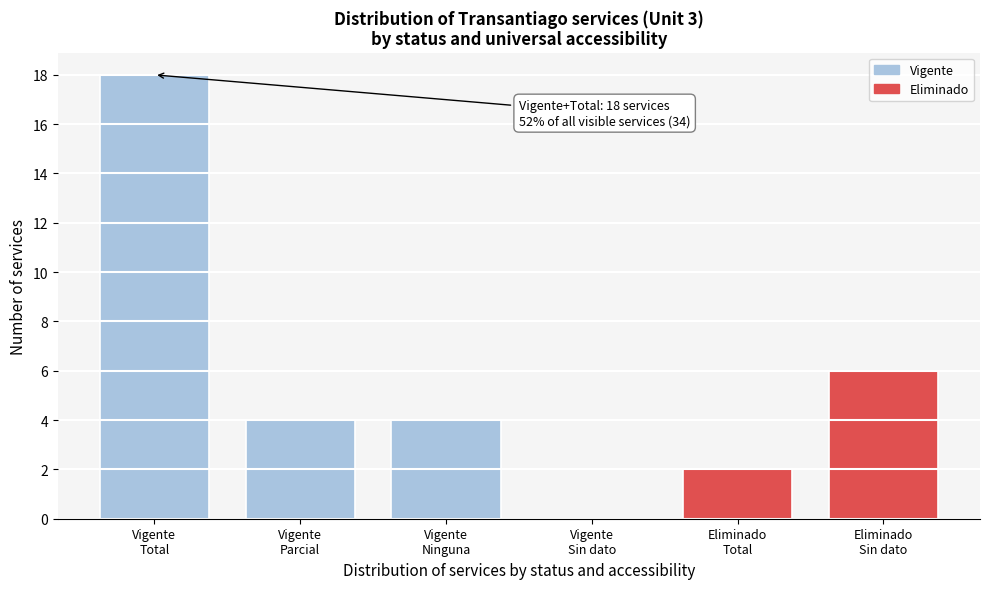

What is the maximum value shown in the chart?

18